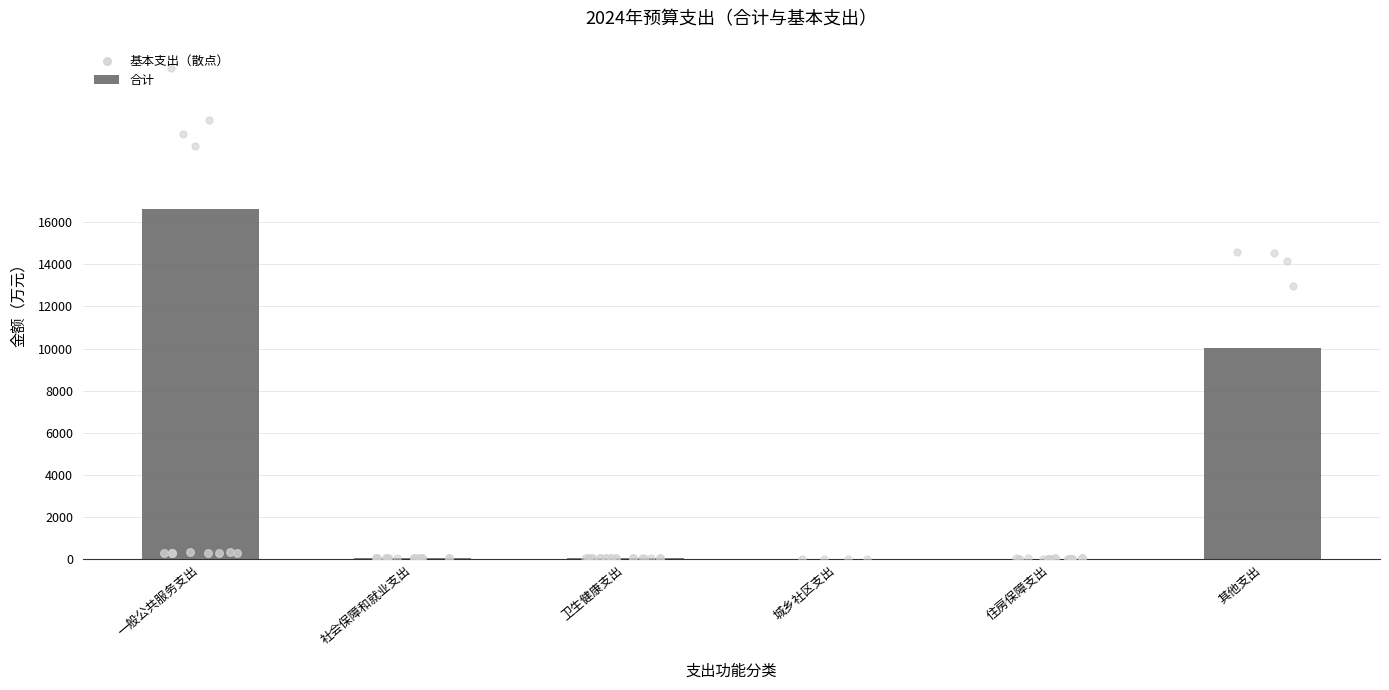

What is the ratio of the value at 其他支出 to the value at 卫生健康支出?

293.4